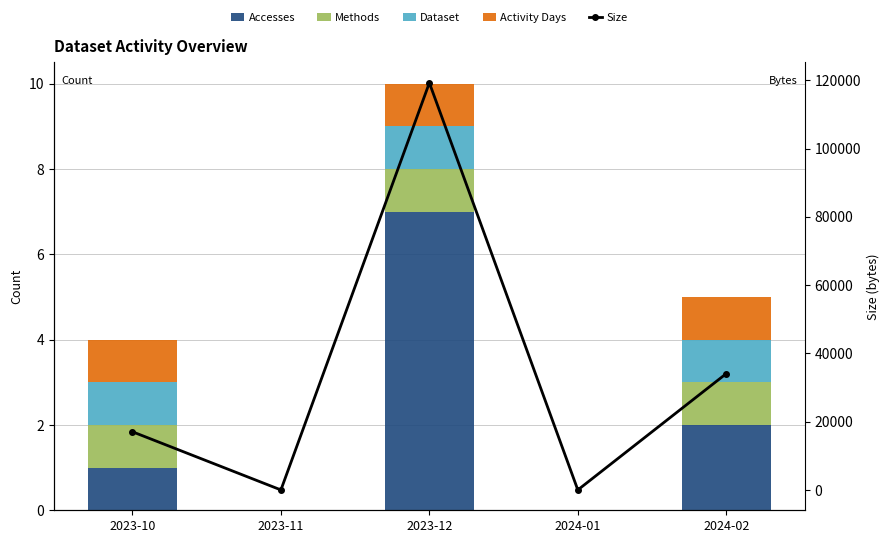

Is it true that Methods equals 1 at 2023-10?

True